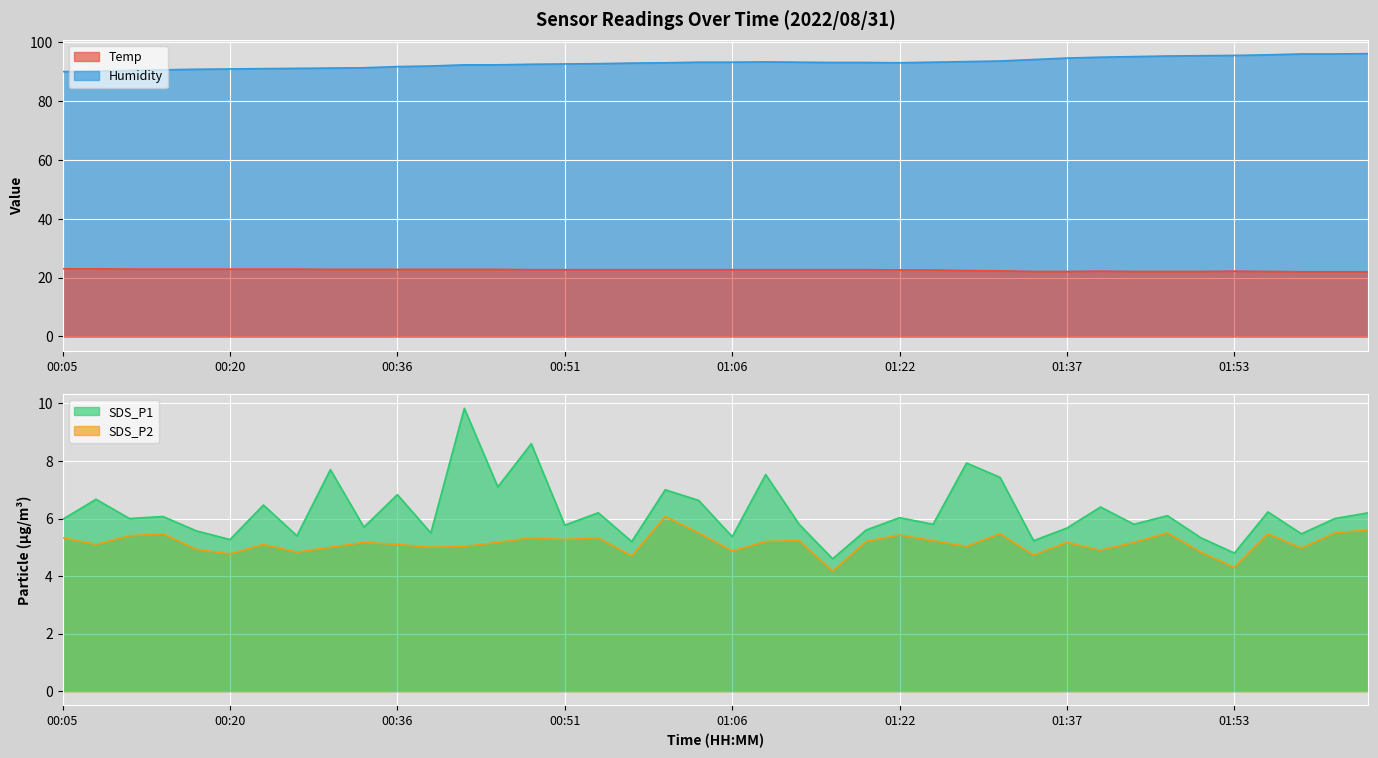

What is the average value of the SDS_P1 series?

6.2